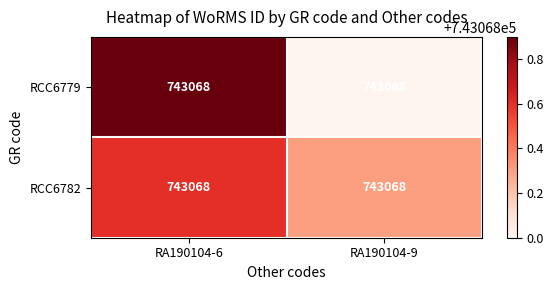

How many data points does each series have?

2